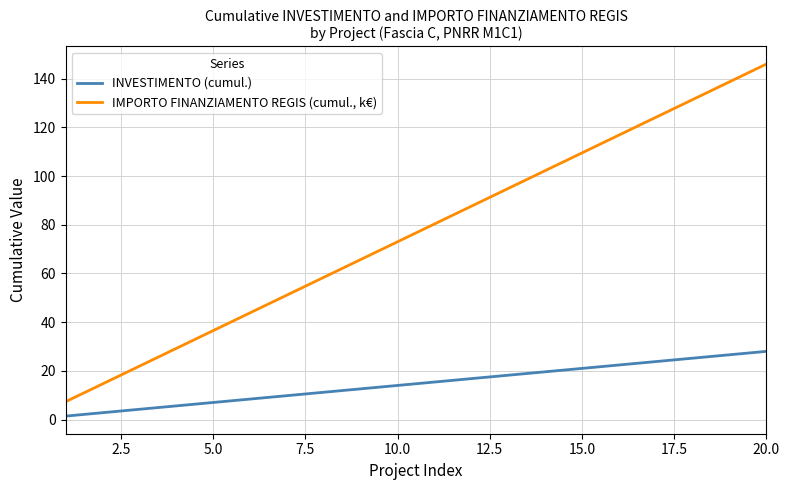

True or false: INVESTIMENTO (cumul.) and IMPORTO FINANZIAMENTO REGIS (cumul., k€) intersect in this chart.

False